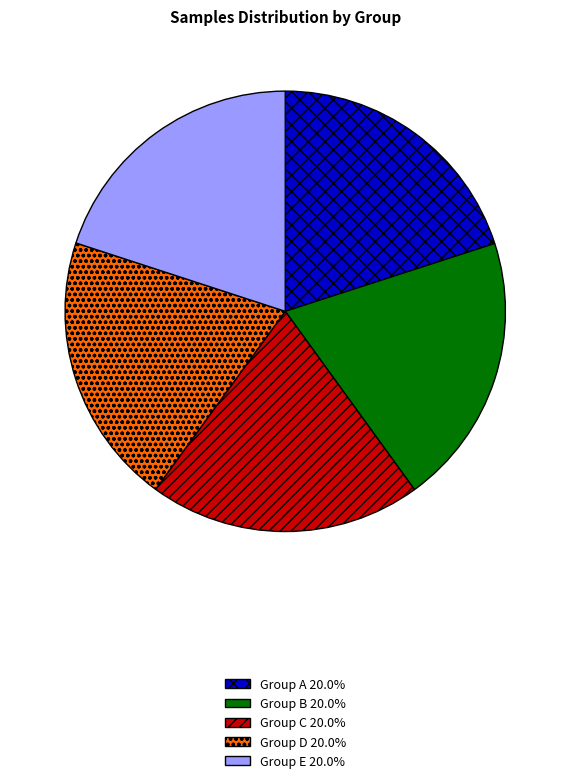

What is the ratio of the value at Group A 20.0% to the value at Group E 20.0%?

1.0